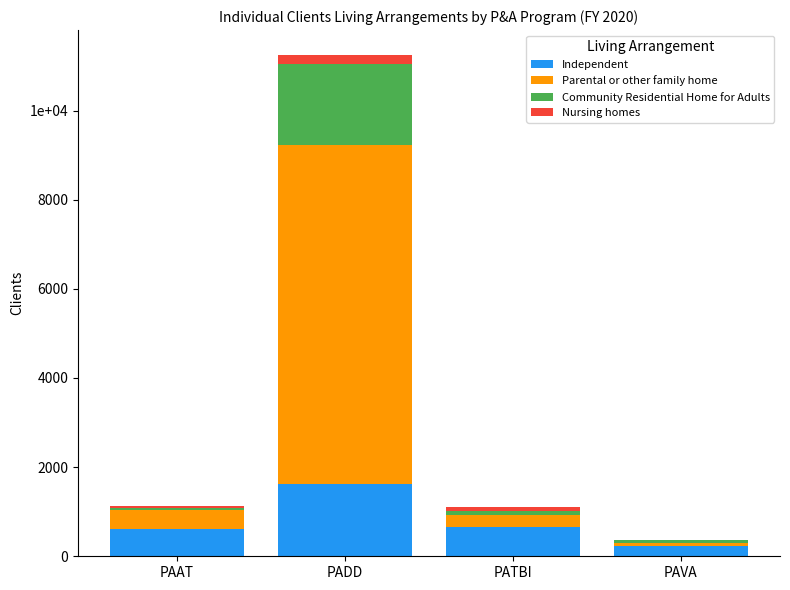

Are the bars horizontal?

No